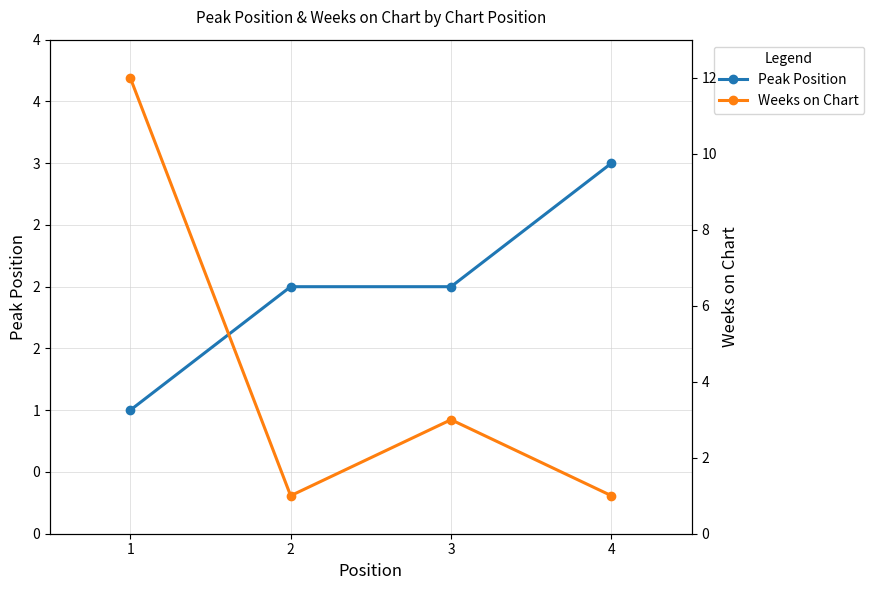

Where is Weeks on Chart nearest to the value 6?

3